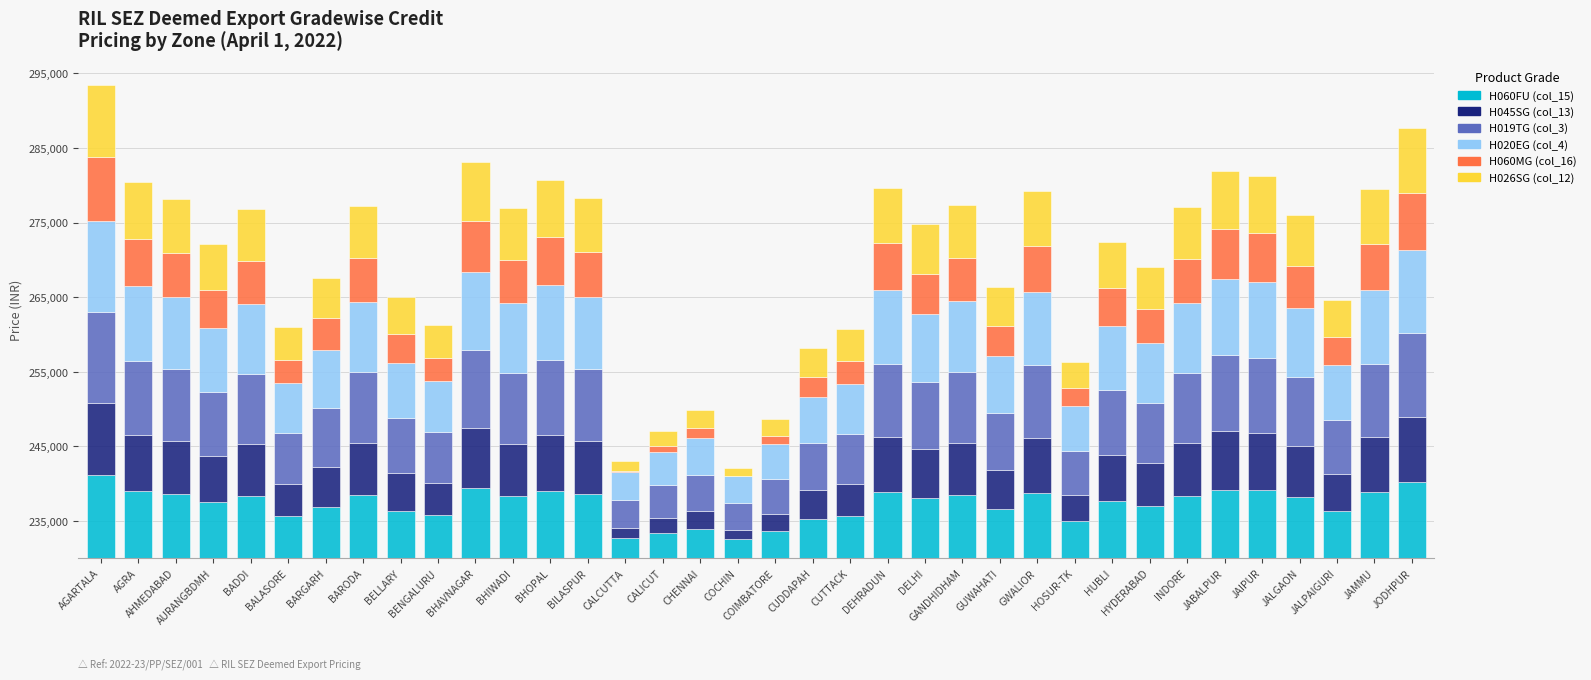

What position from the right is BADDI?

32